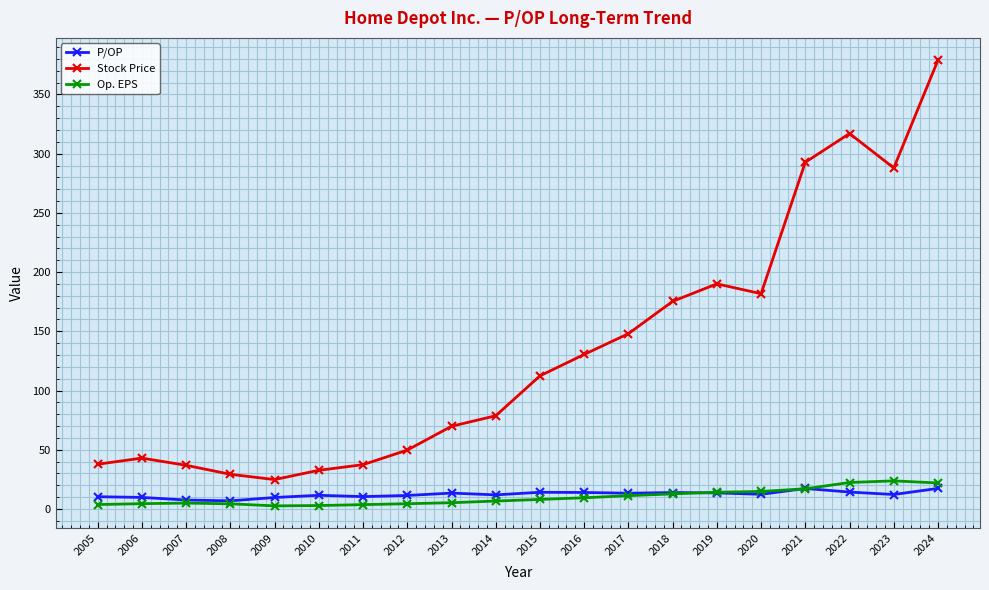

Is the value of Op. EPS at 2009 greater than the value of P/OP at 2010?

No